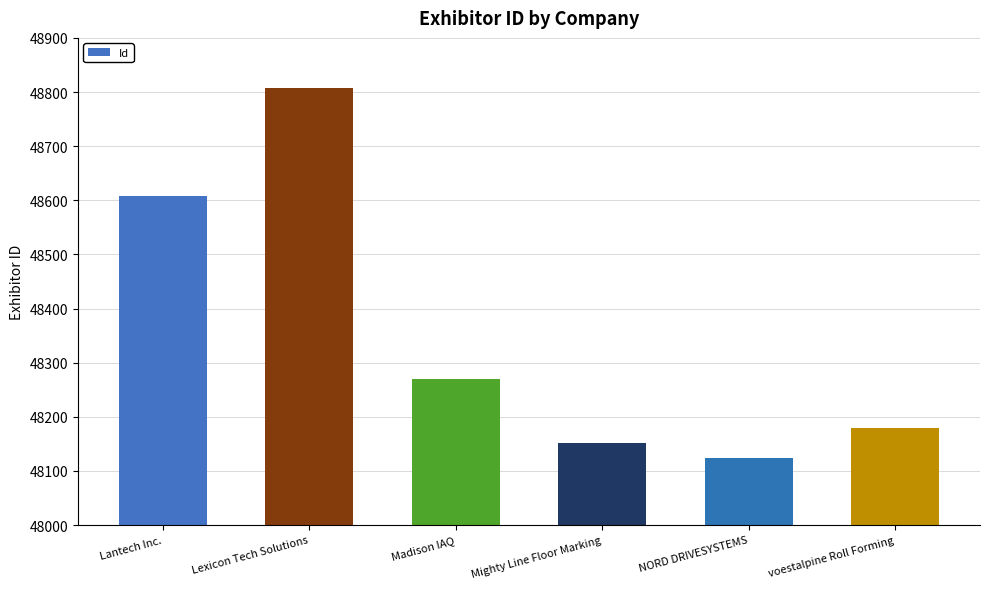

What is the difference between the maximum and minimum values?

684